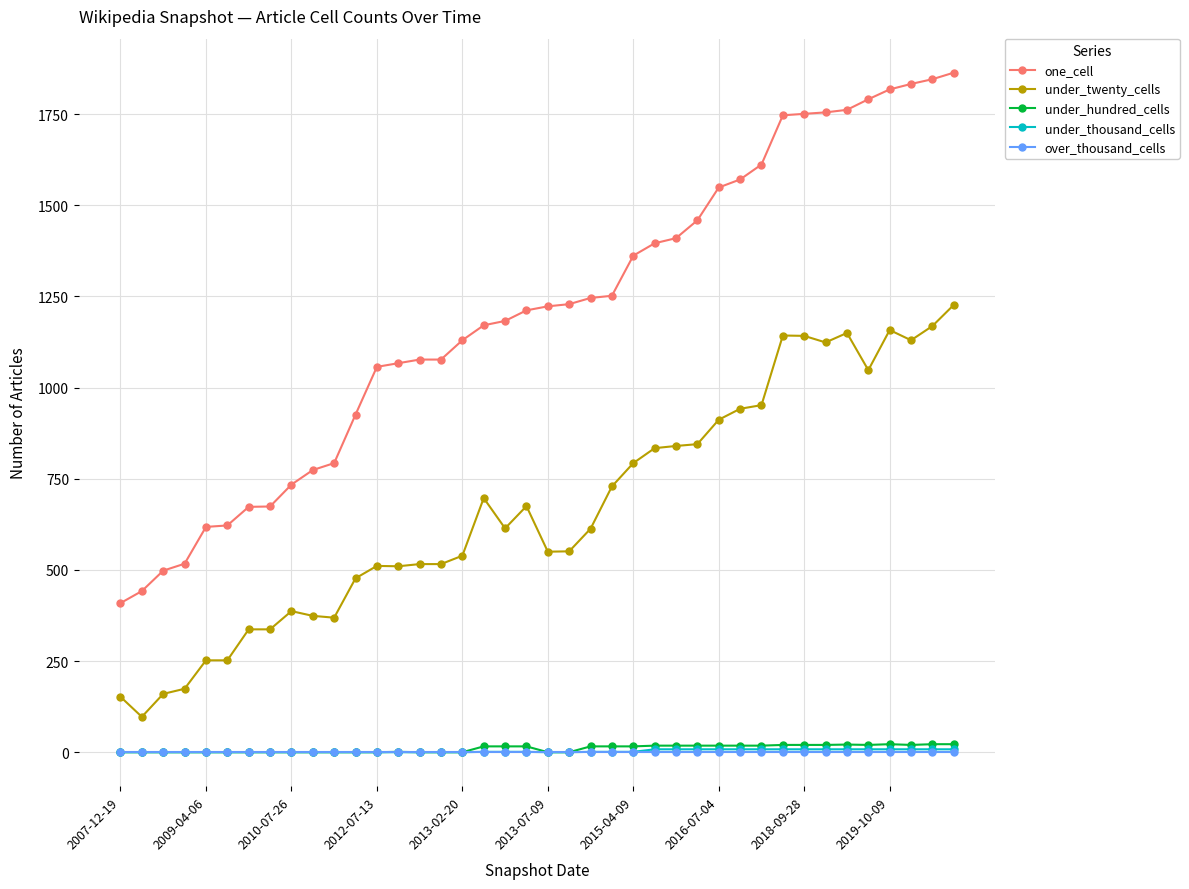

True or false: under_twenty_cells has more than 1 interior local peaks.

True